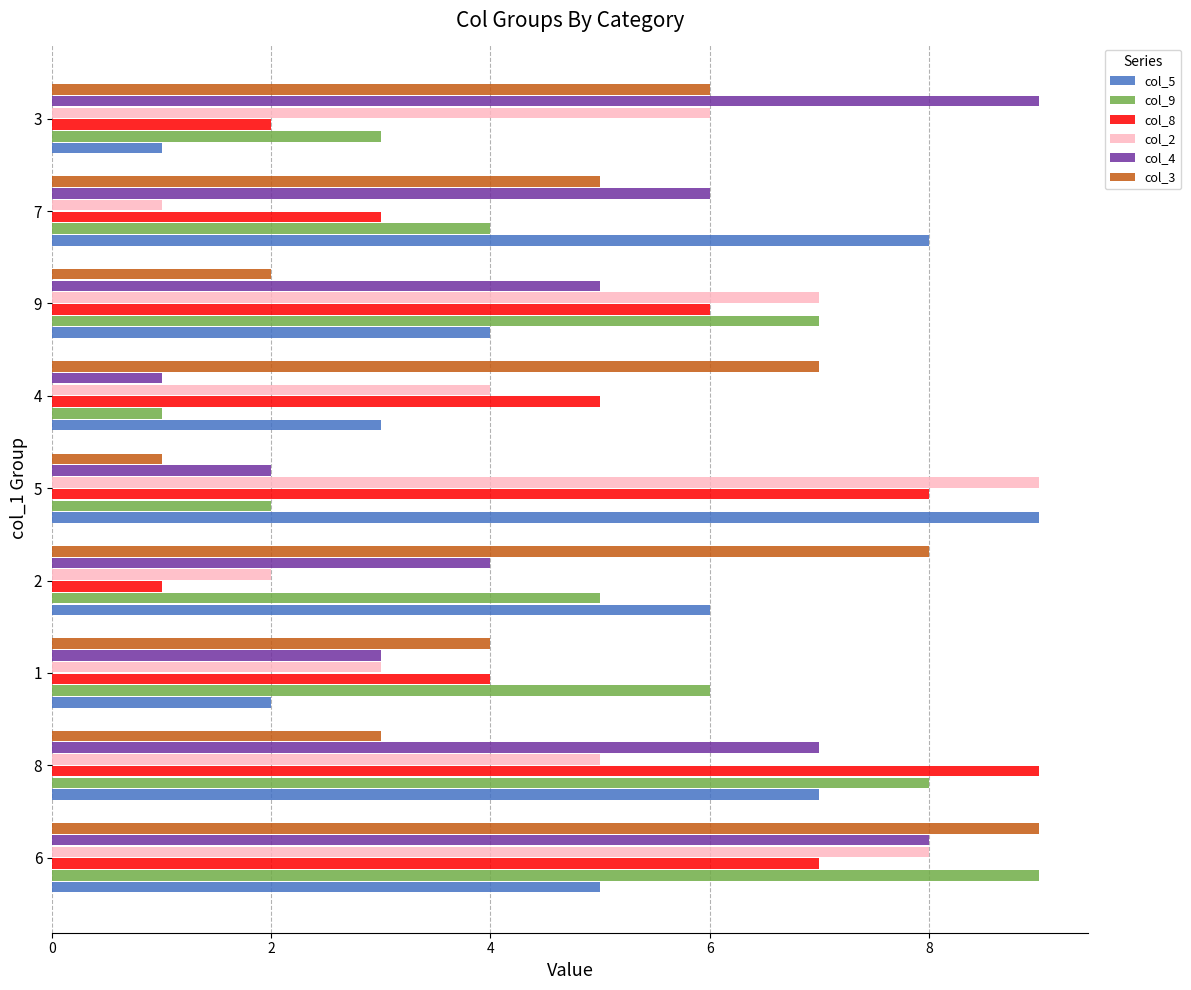

What is the smallest value displayed?

1